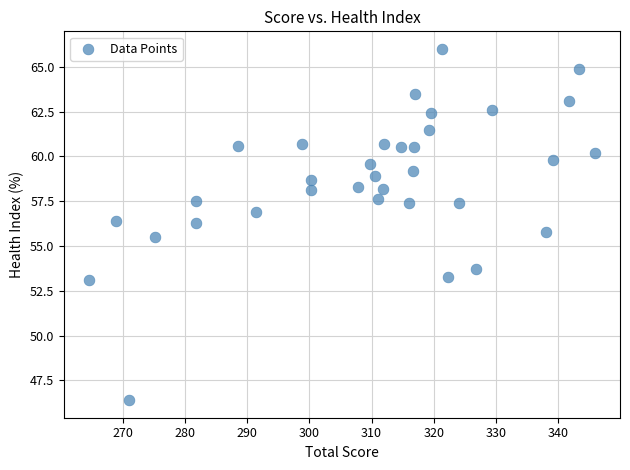

What is the range of X values (max minus min)?

81.3